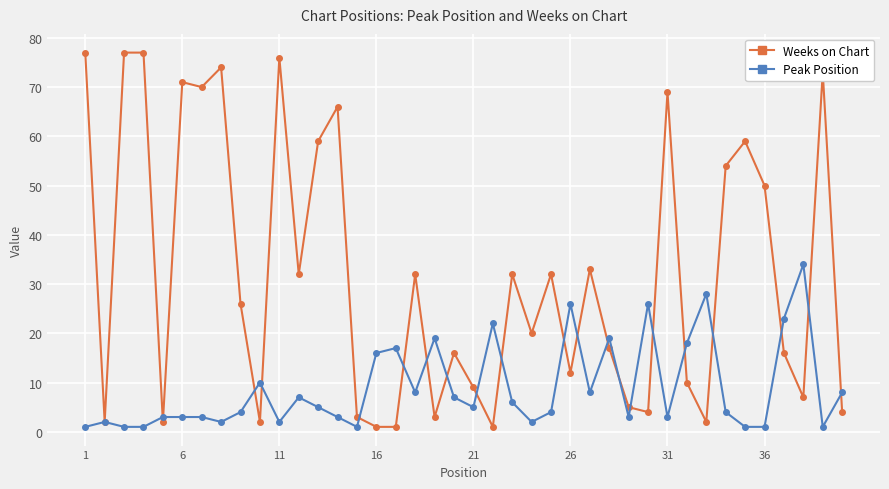

What are all the series names shown in the legend?

Weeks on Chart, Peak Position